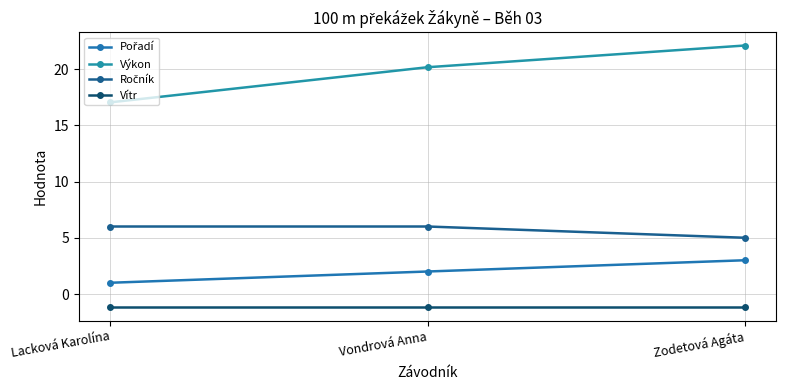

Rank the series by their average value, from lowest to highest.

Vítr, Pořadí, Ročník, Výkon